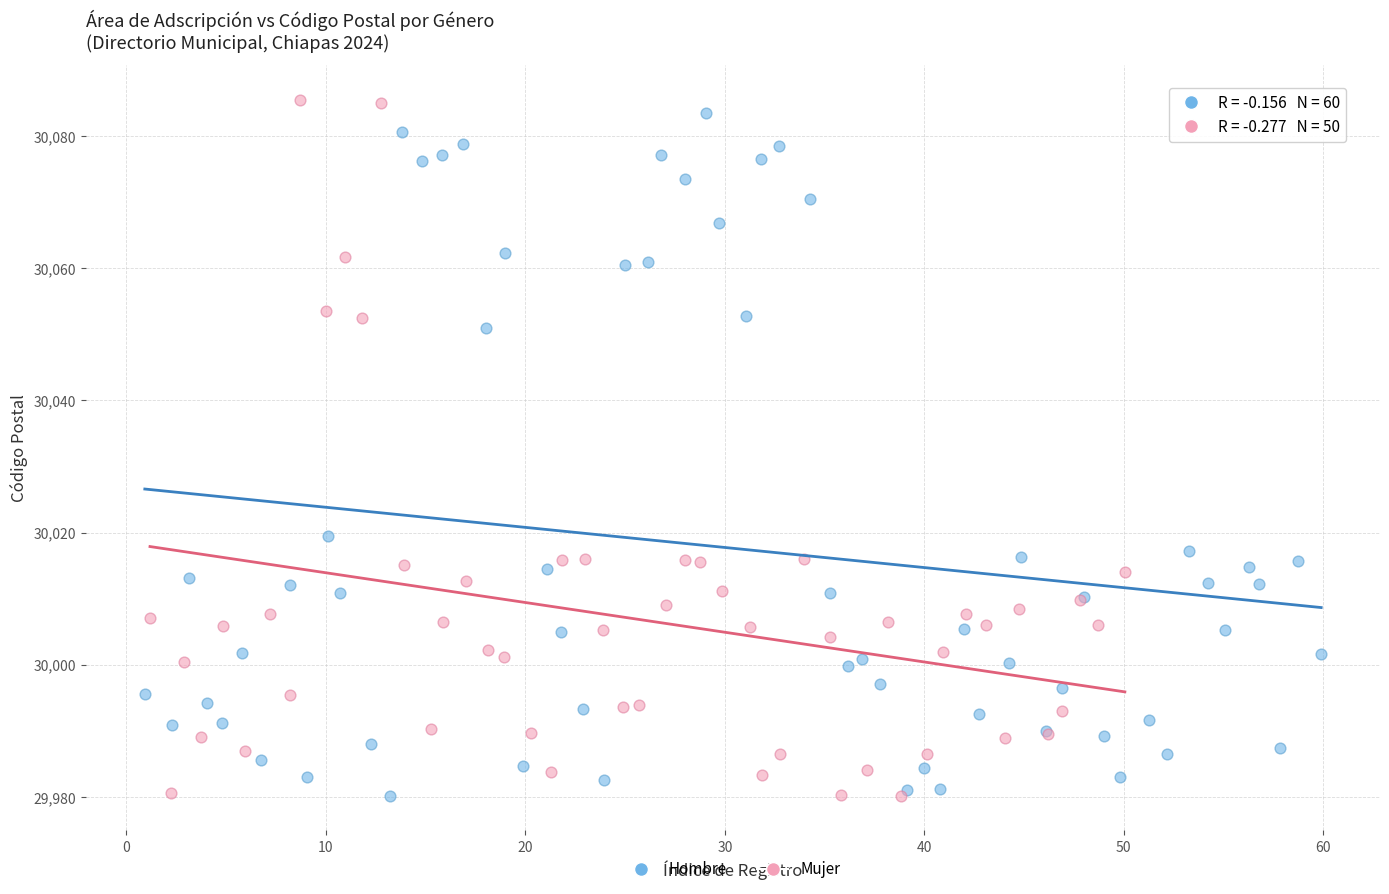

What are all the series names shown in the legend?

Hombre, Mujer